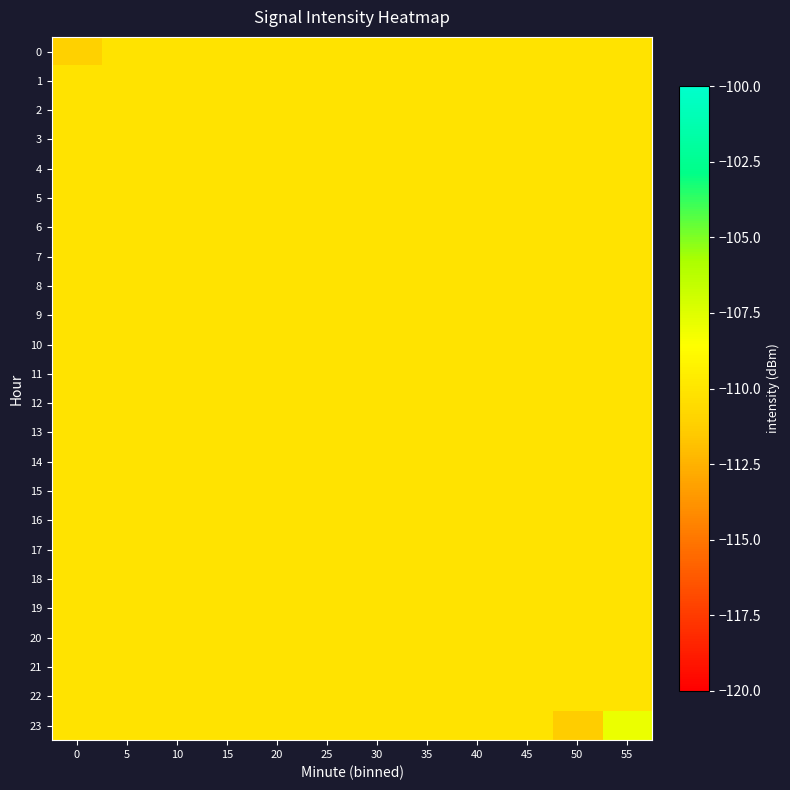

At how many categories does at least one series exceed -110?

1